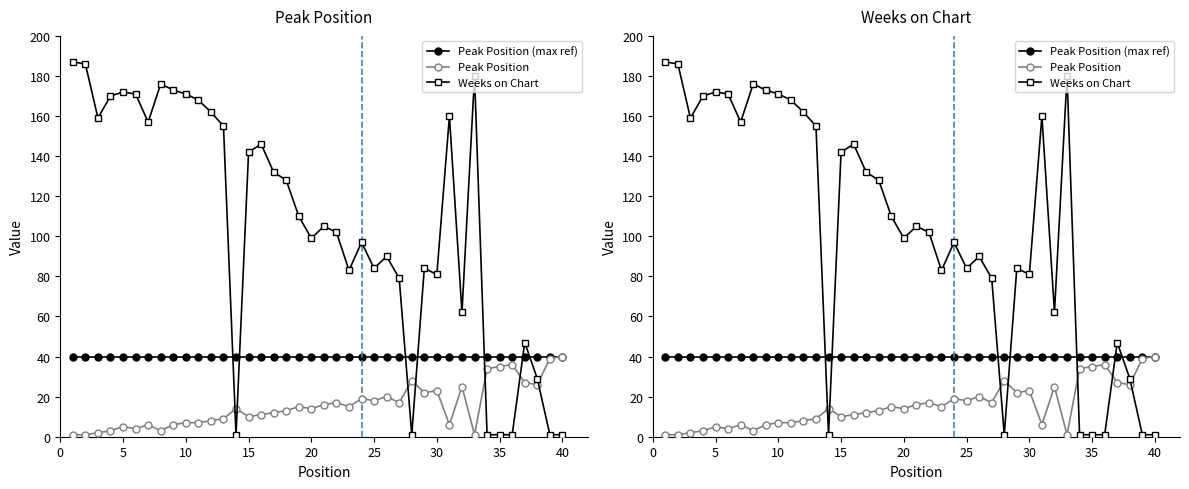

In Weeks on Chart, how many points are higher than both neighbors (excluding endpoints)?

10